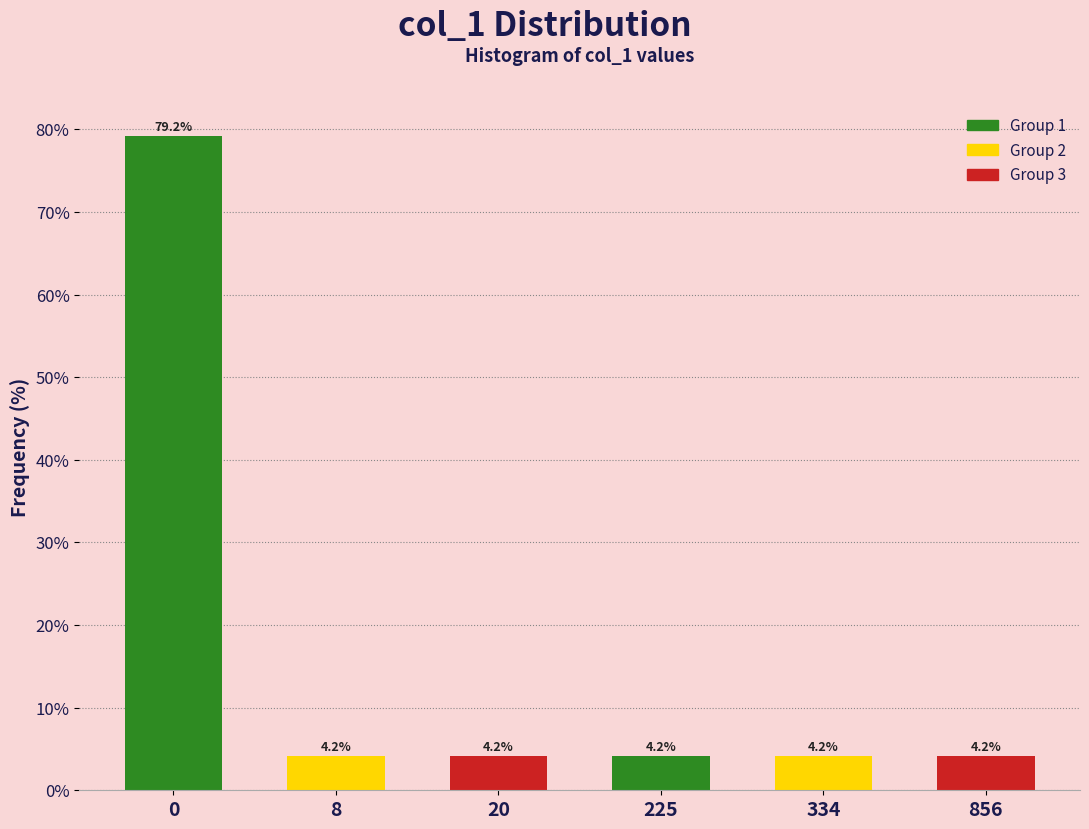

Reading left to right, list all the values displayed in this chart.

79.2	4.2	4.2	4.2	4.2	4.2